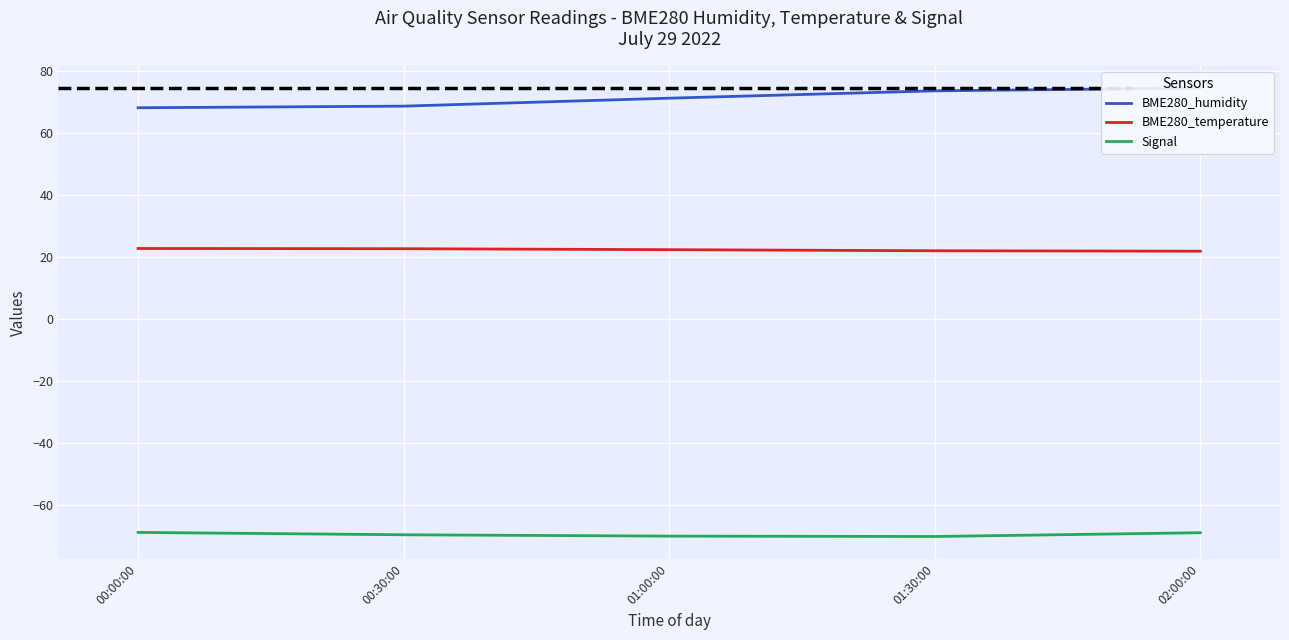

At how many categories does at least one series exceed 30?

5